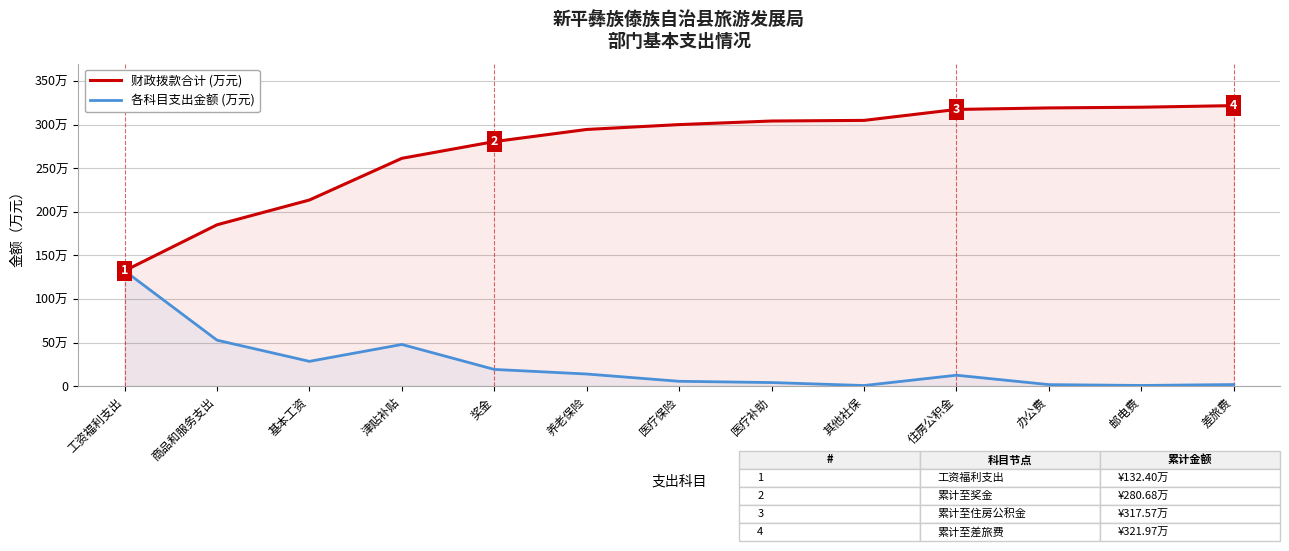

At which category does the chart reach its peak across all series?

差旅费